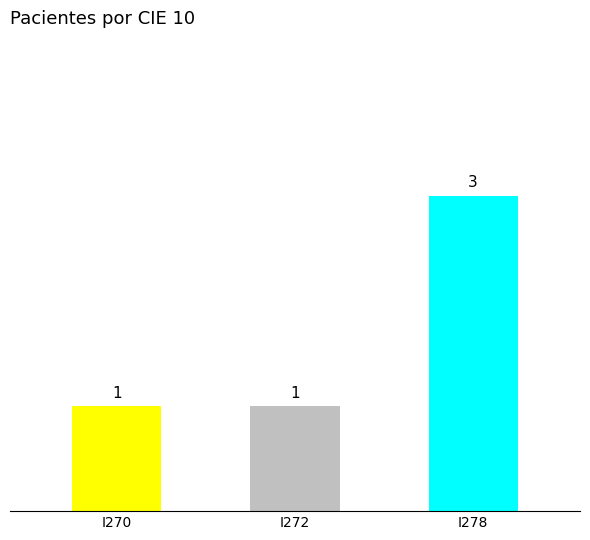

What is the change in value from I270 to I278?

+2